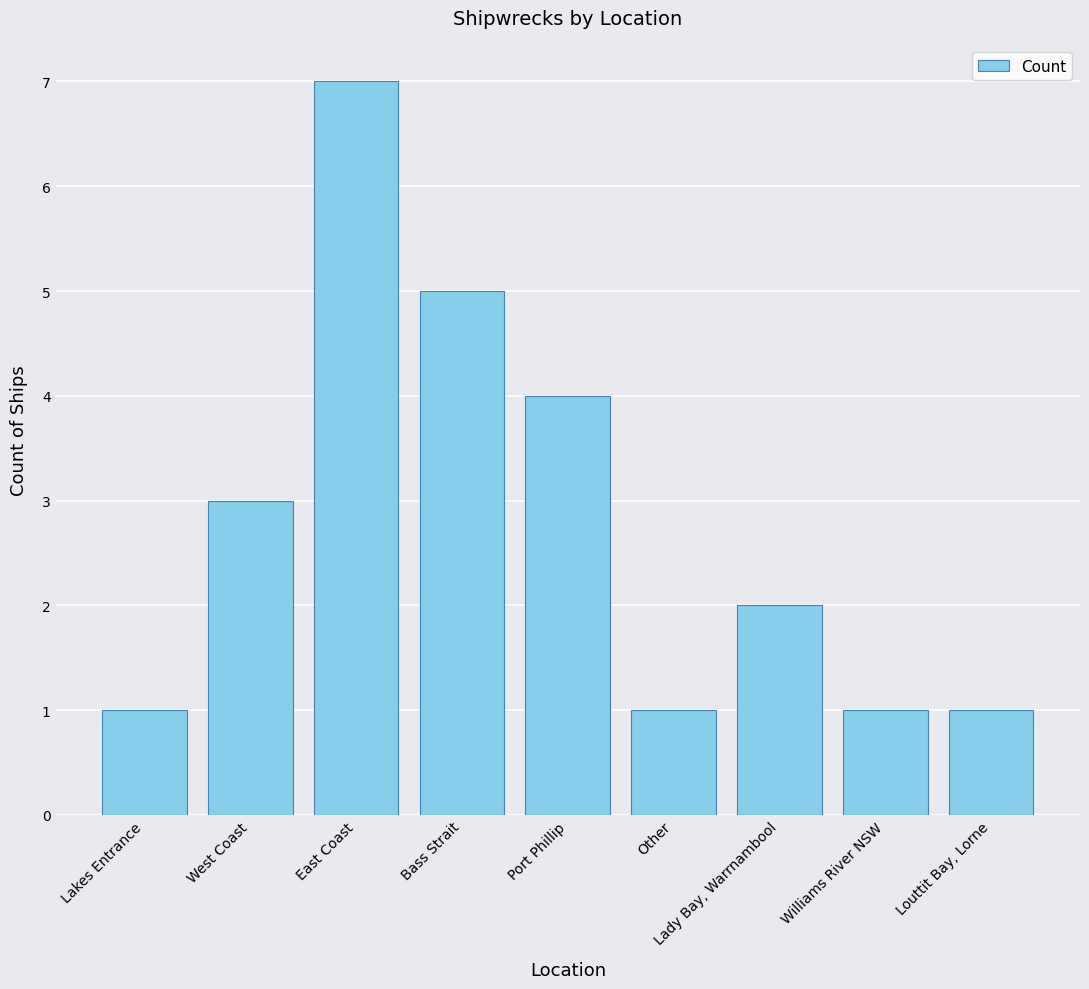

What is the value of the 5th bar from the left?

4